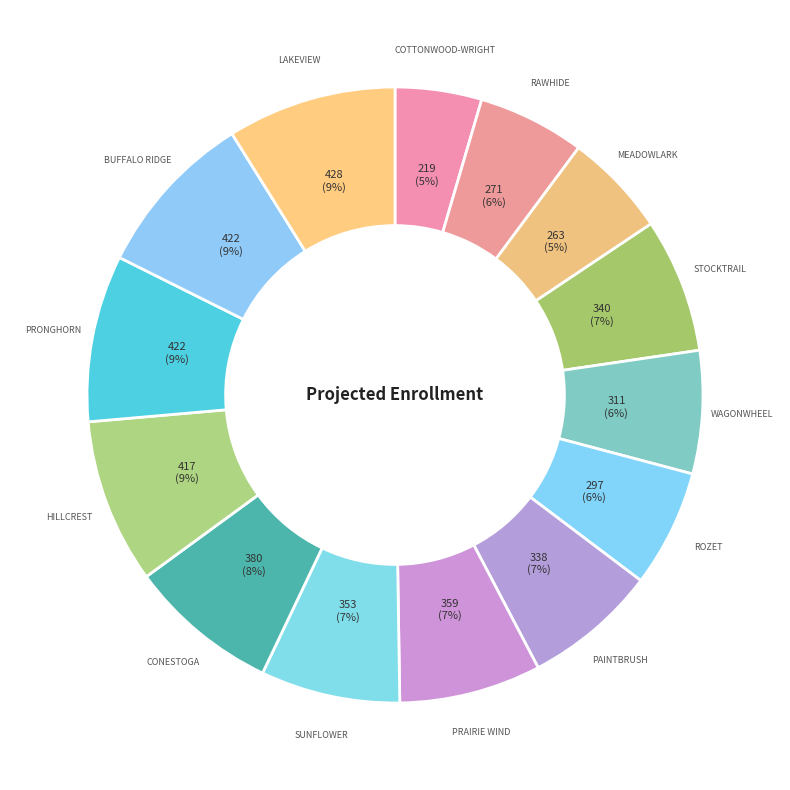

How many slices are in this pie chart?

14